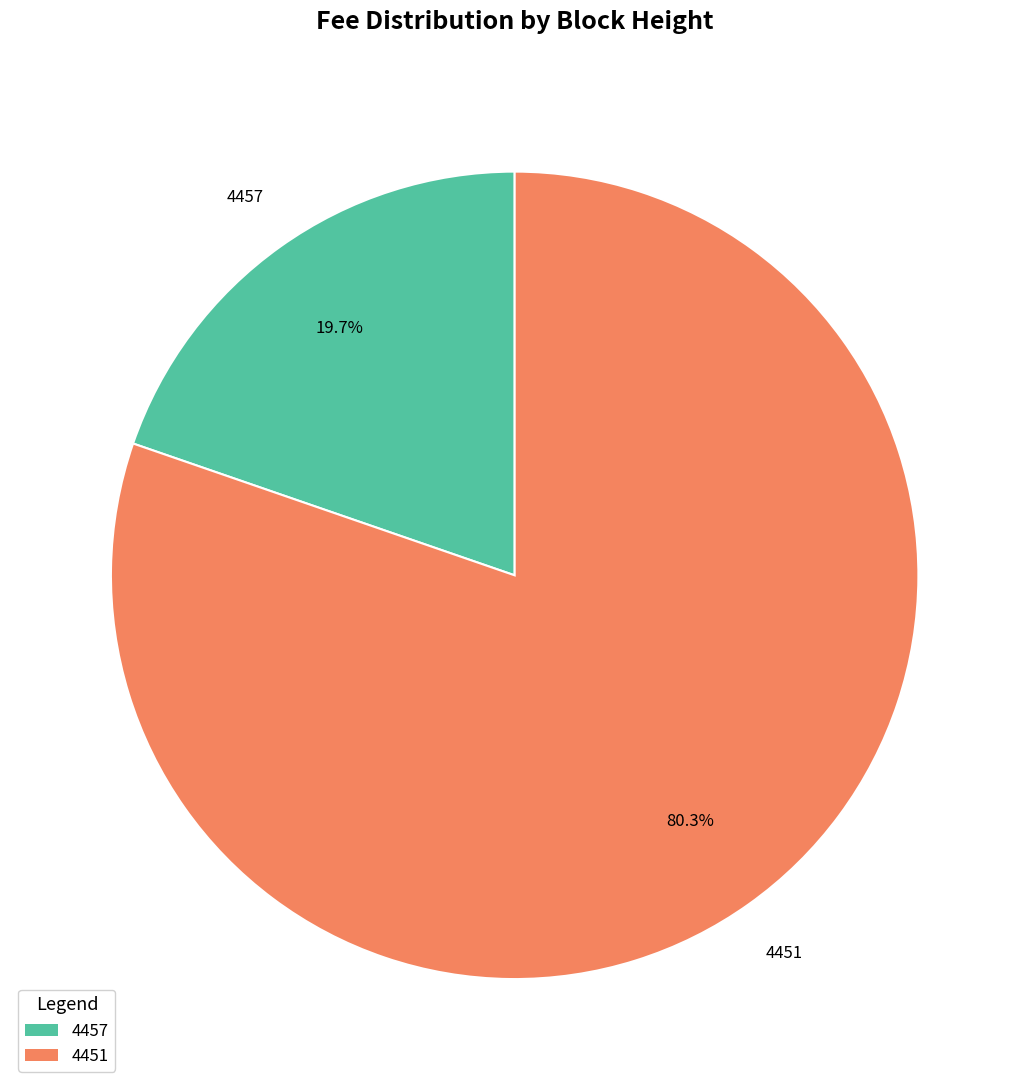

Which category accounts for the majority?

4451